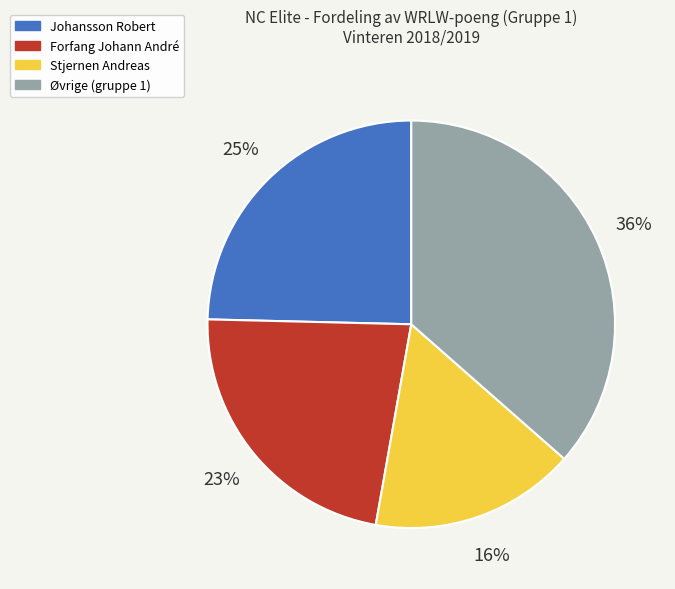

To the nearest percent, what is the average slice percentage?

25%